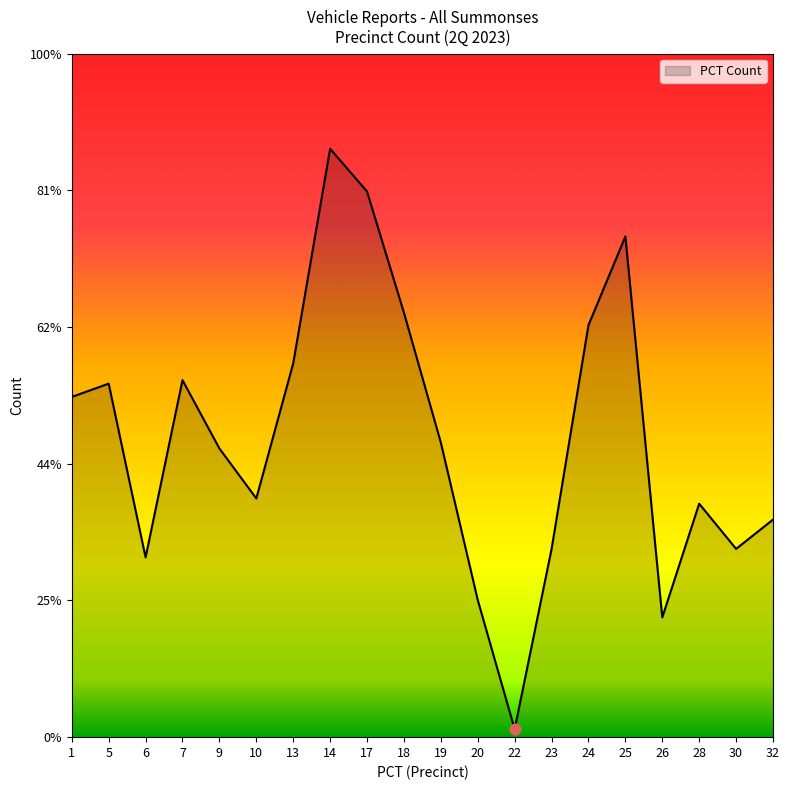

Is this an area chart (filled region under the line)?

Yes